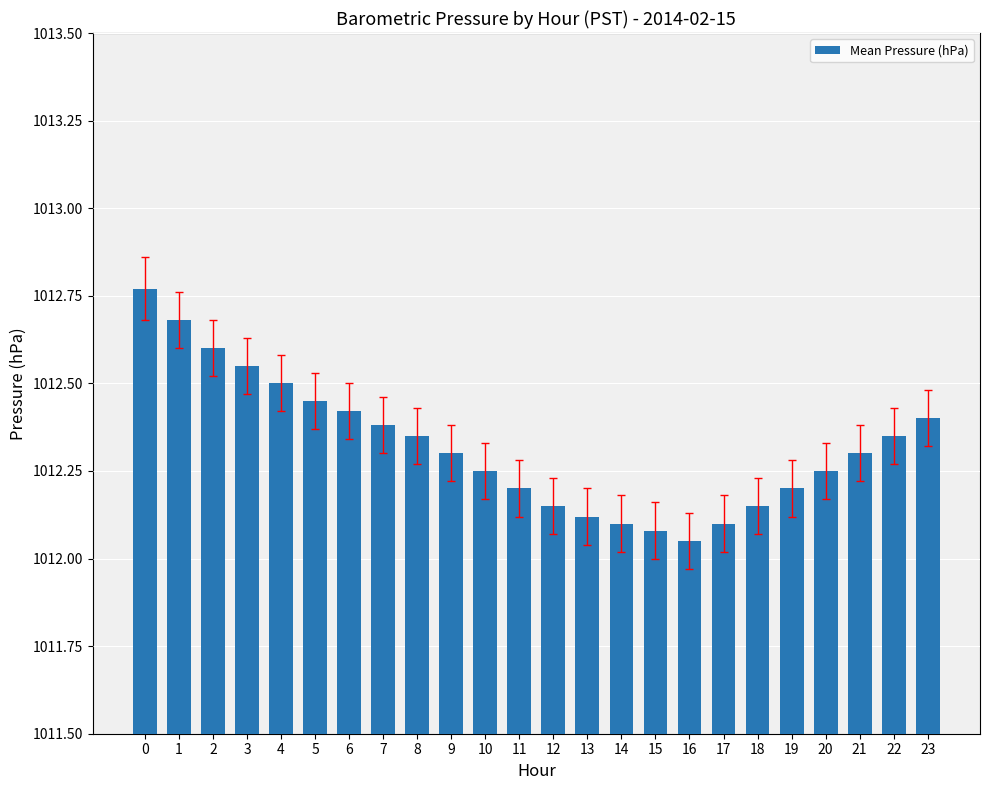

What is the change in value from 3 to 10?

-0.3